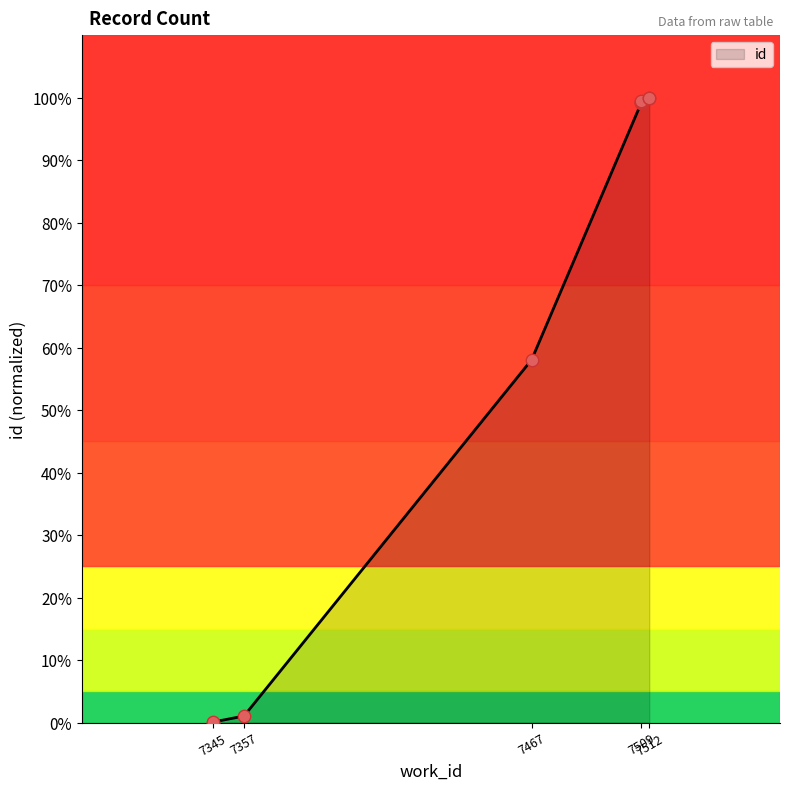

What is the change in value from 7509 to 7512?

+0.7